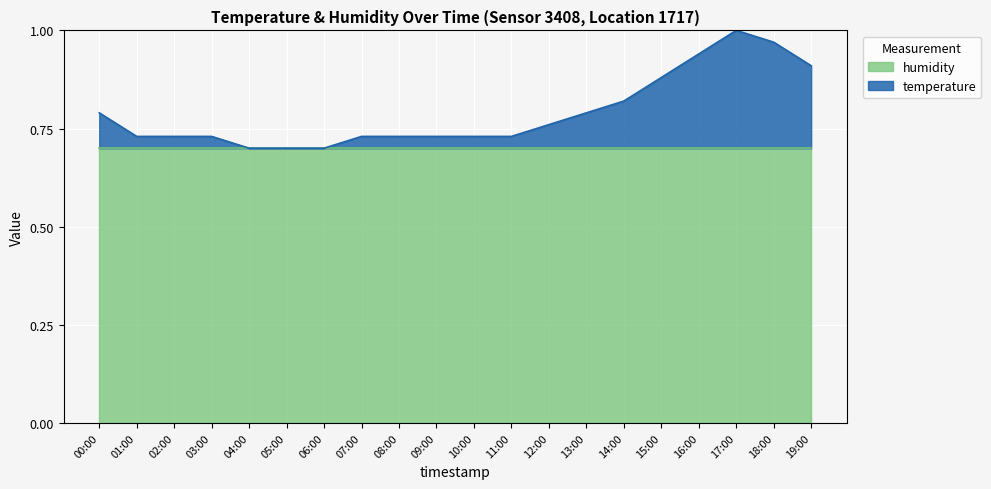

Rank the categories by value from lowest to highest.

04:00, 05:00, 06:00, 01:00, 02:00, 03:00, 07:00, 08:00, 09:00, 10:00, 11:00, 12:00, 00:00, 13:00, 14:00, 15:00, 19:00, 16:00, 18:00, 17:00